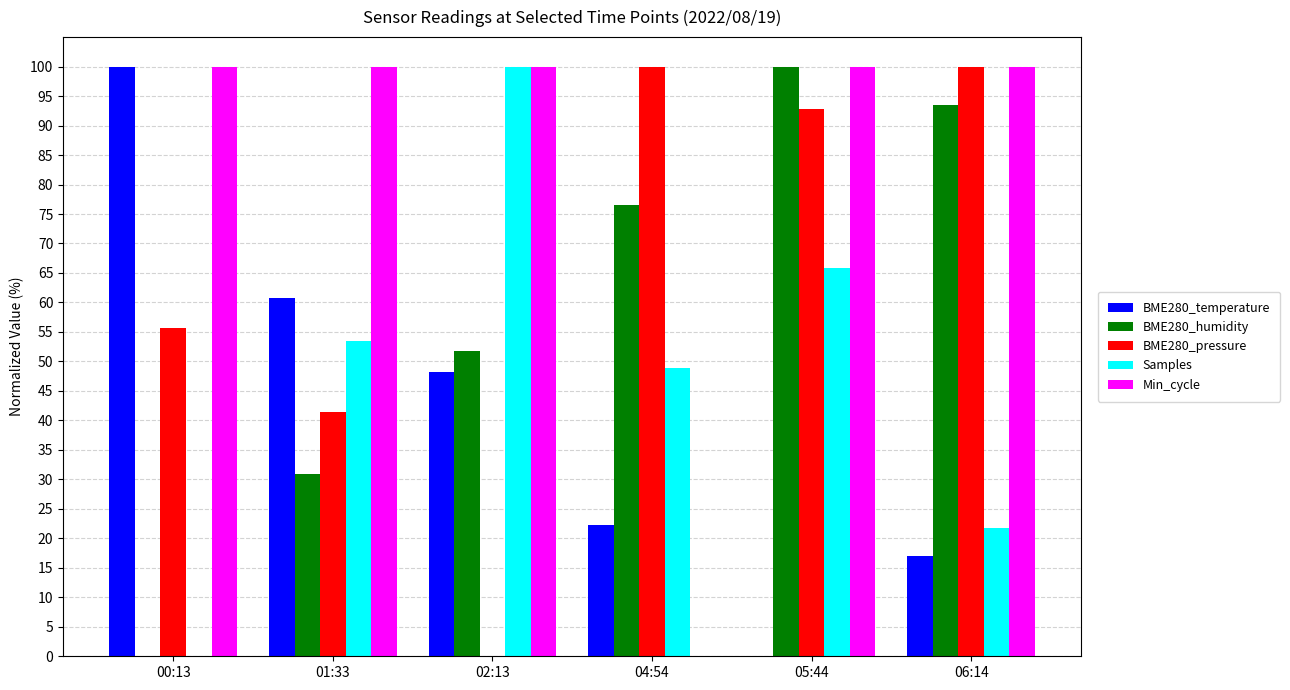

Between 00:13 and 01:33, which series saw the biggest shift?

Samples